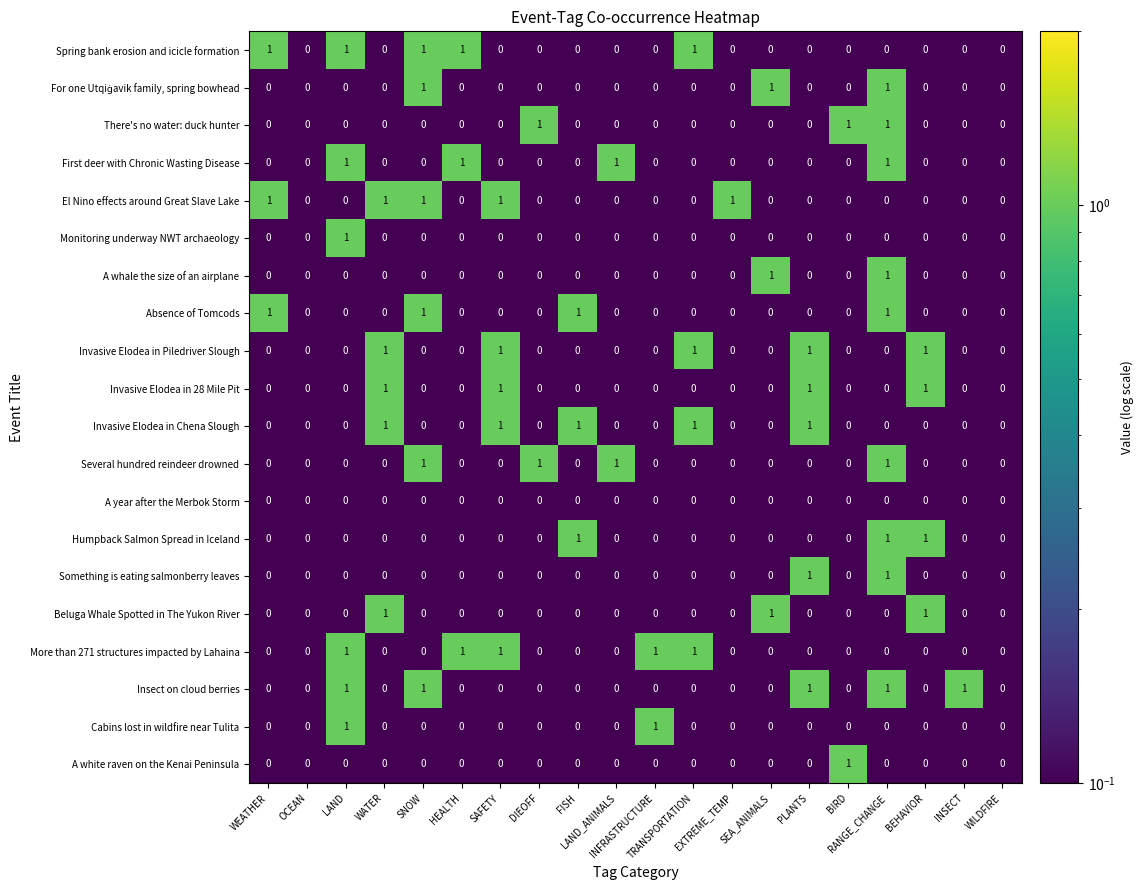

Count the More than 271 structures impacted by Lahaina values in the range 0 to 1.

20